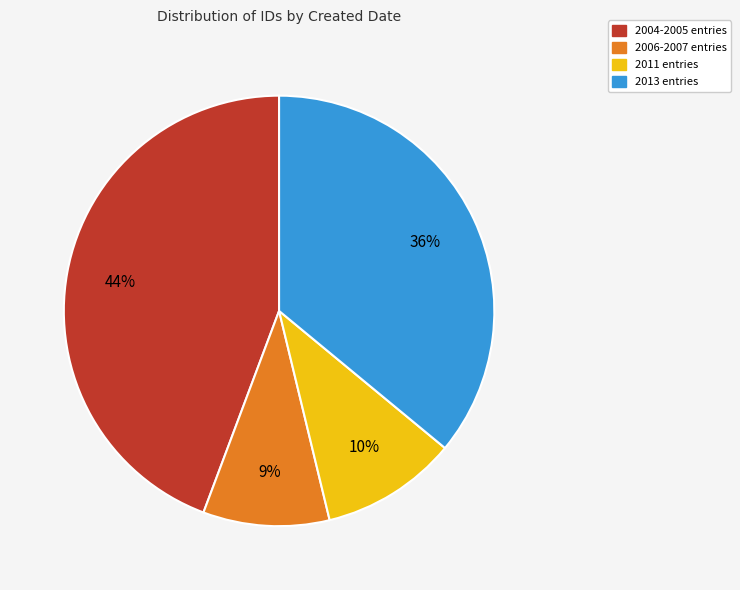

How many segments does this pie chart have?

4